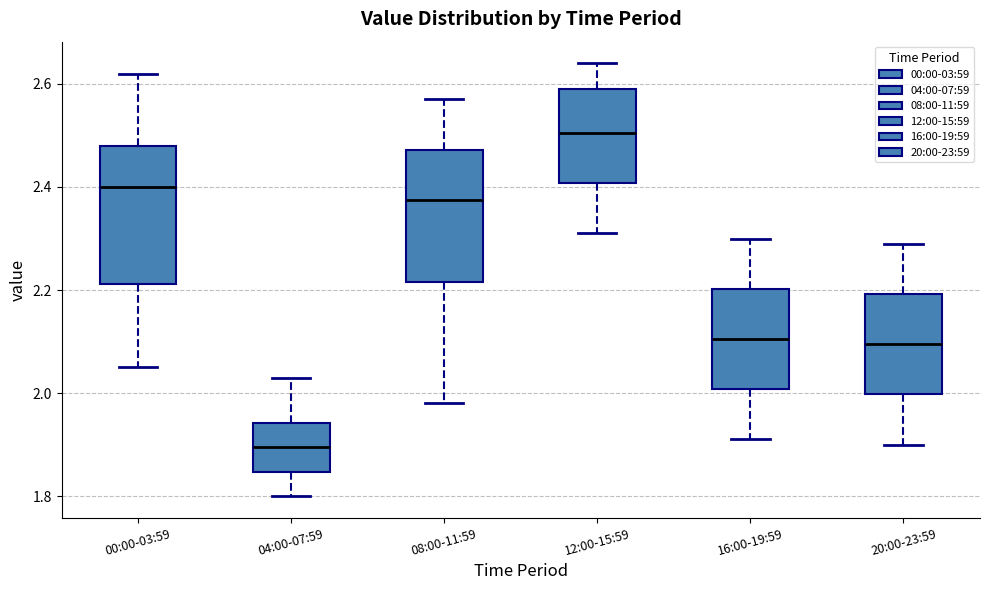

Reading left to right, read every box against the y-axis: the position of its median line, the range the box covers, and the ends of its whiskers. The values are not printed on the chart, so give them approximately, as read against the axis.

00:00-03:59: median 2.40, box 2.22 to 2.48, whiskers 2.06 to 2.62
04:00-07:59: median 1.90, box 1.84 to 1.94, whiskers 1.80 to 2.04
08:00-11:59: median 2.38, box 2.22 to 2.48, whiskers 1.98 to 2.58
12:00-15:59: median 2.50, box 2.40 to 2.60, whiskers 2.32 to 2.64
16:00-19:59: median 2.10, box 2.00 to 2.20, whiskers 1.92 to 2.30
20:00-23:59: median 2.10, box 2.00 to 2.20, whiskers 1.90 to 2.30